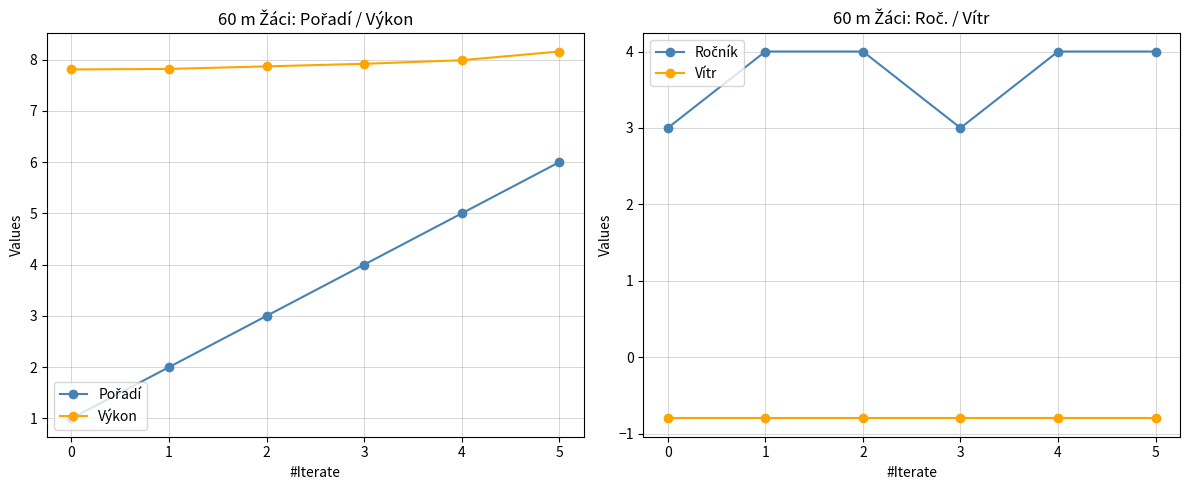

True or false: Výkon has a value of 11.6 at 3.

False